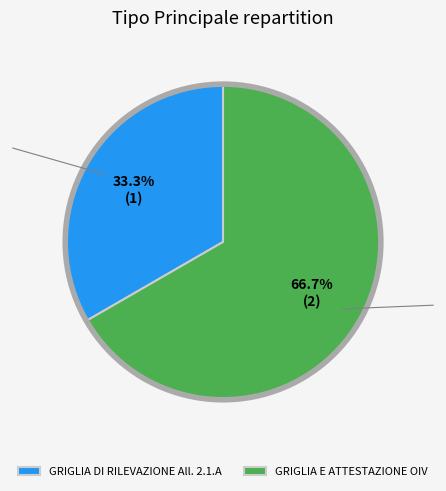

How many slices are in this pie chart?

2